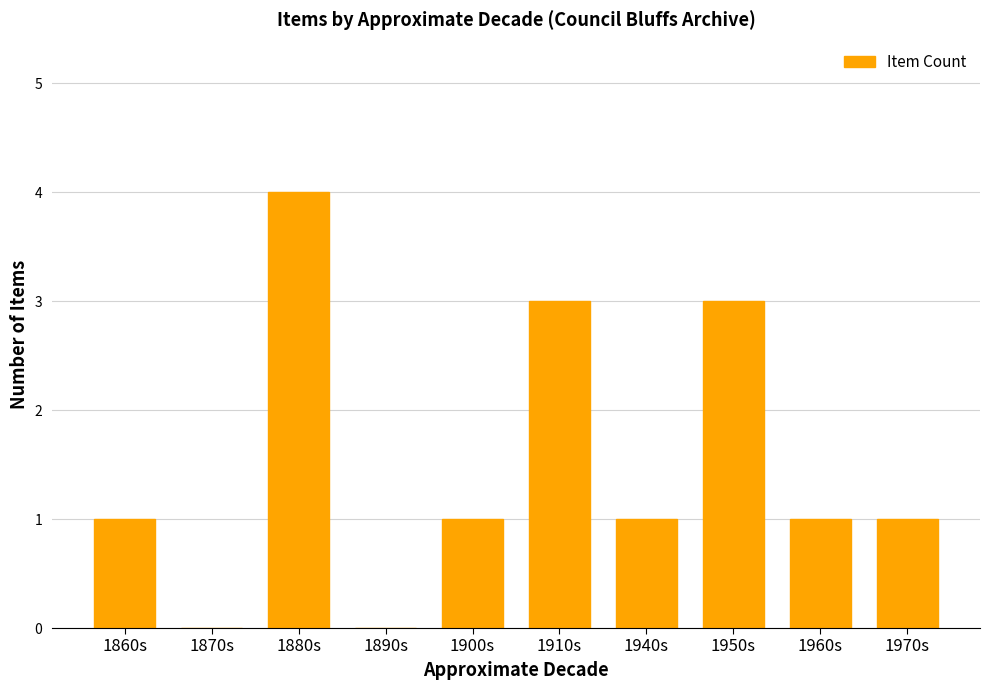

Which category has the highest value across all series?

1880s